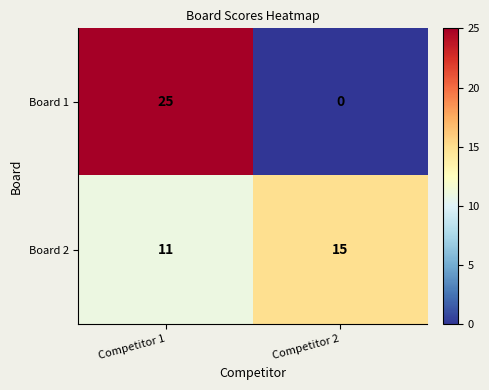

Is it true that Board 1 equals -16 at Competitor 2?

False